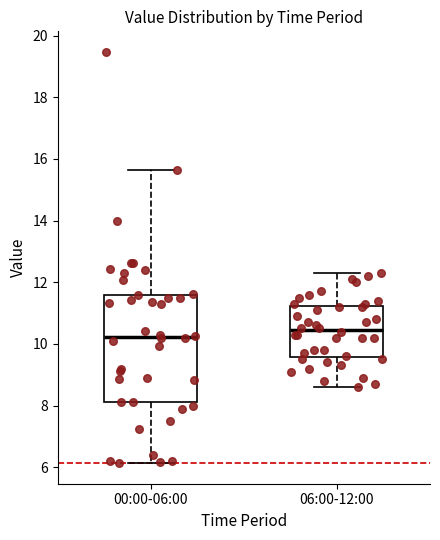

Where is the lower edge of the box for 06:00-12:00 on the y-axis? The values are not printed on the chart, so give them approximately, as read against the axis.

9.6